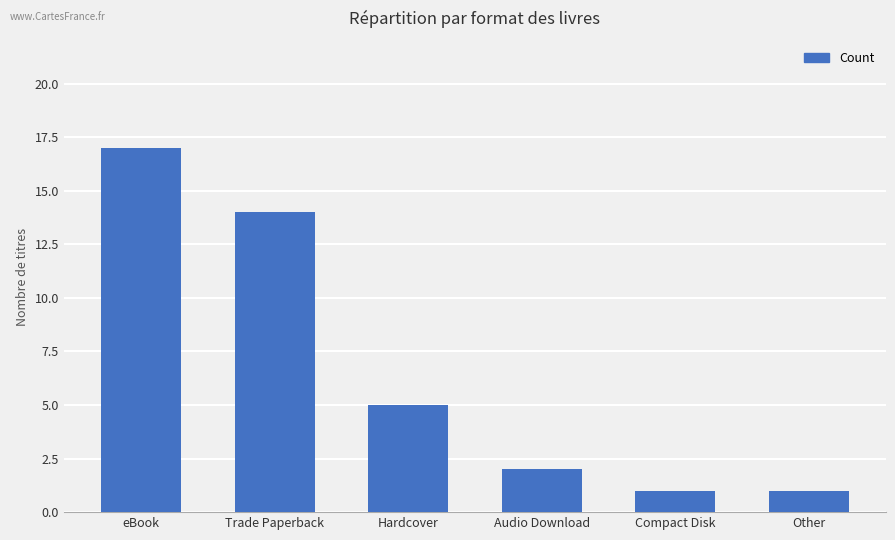

Reading left to right, list all the values displayed in this chart.

17	14	5	2	1	1